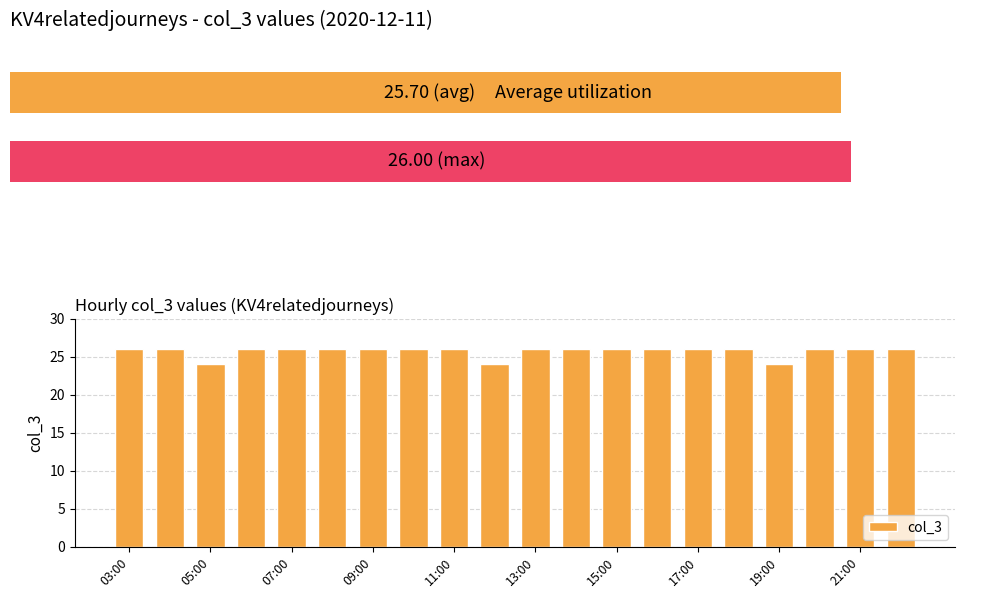

The chart shows a value of 26 at 11. True or false?

True